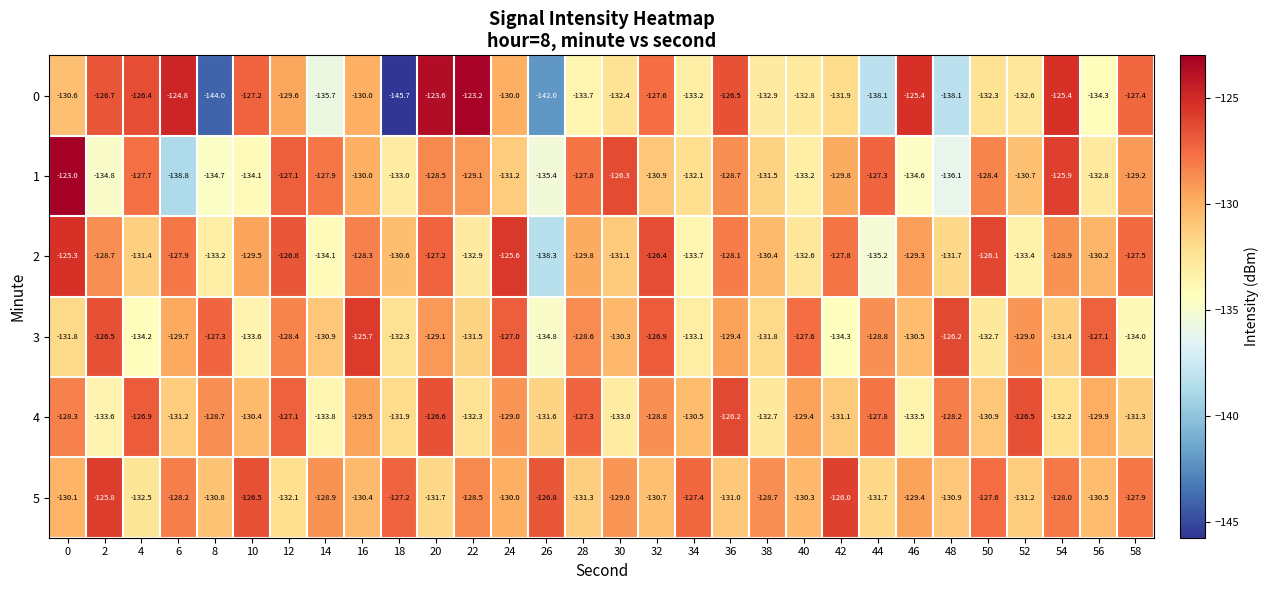

Which category has the lowest value in the 1 series?

6